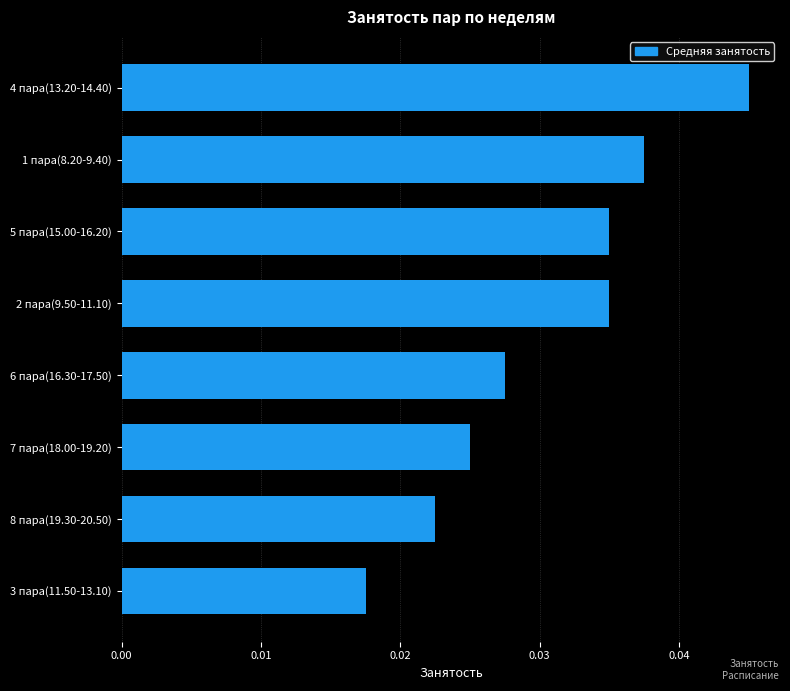

At which label is the value closest to 0?

3 пара(11.50-13.10)